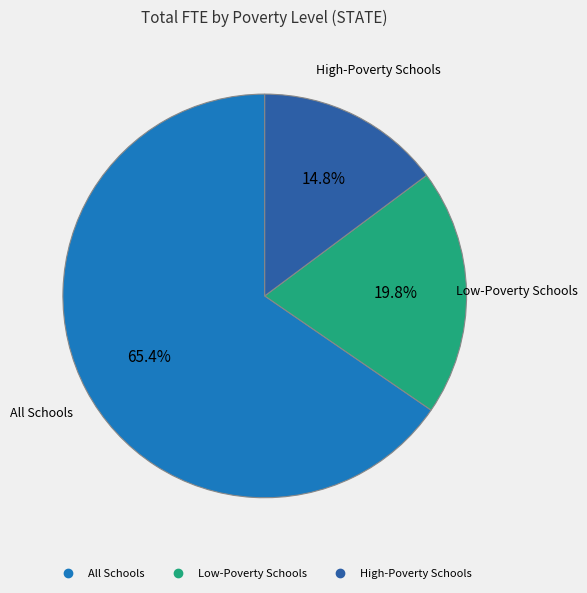

Rank the categories by value from highest to lowest.

All Schools, Low-Poverty Schools, High-Poverty Schools